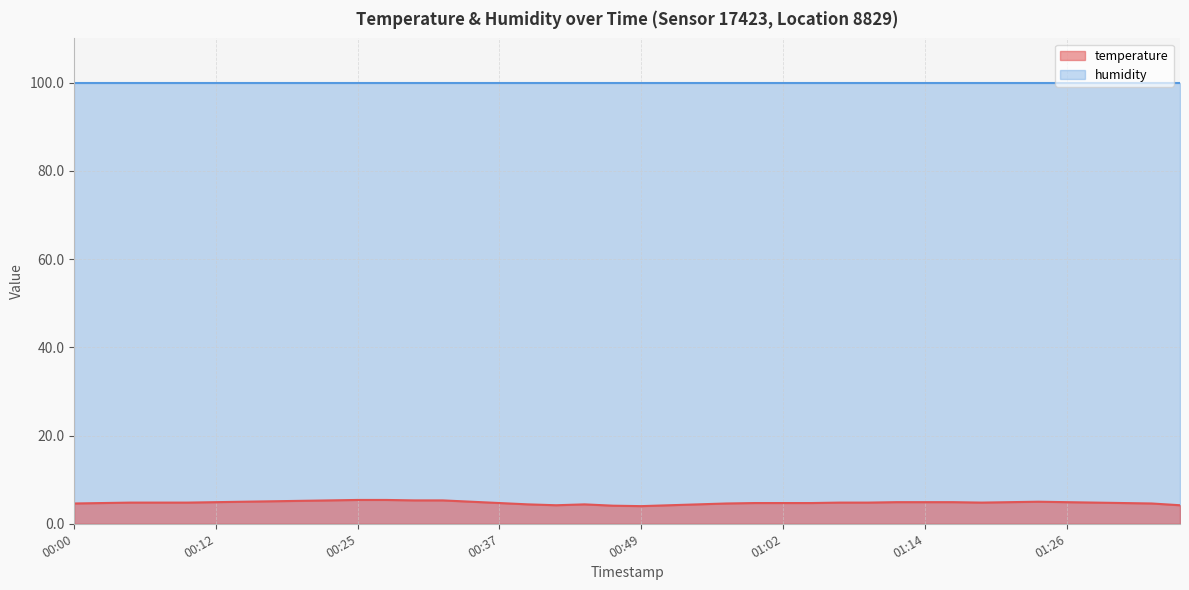

The chart shows a value of 4.9 at 01:26. True or false?

True